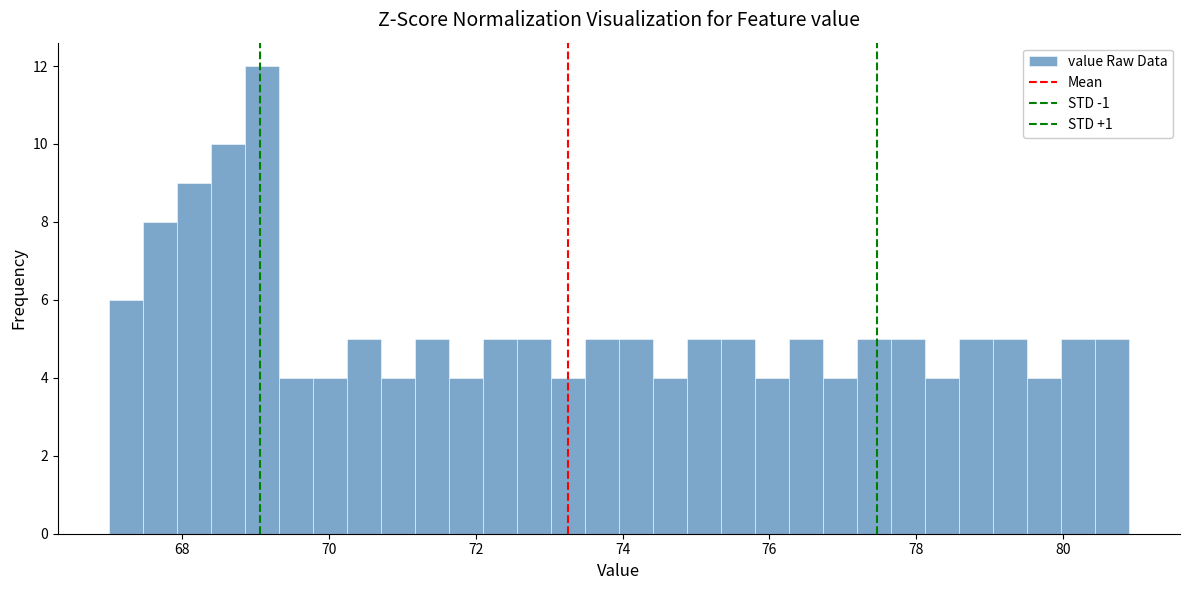

Around what value on the x-axis is the tallest bar? Give the approximate position of its centre, as read against the axis.

69.0